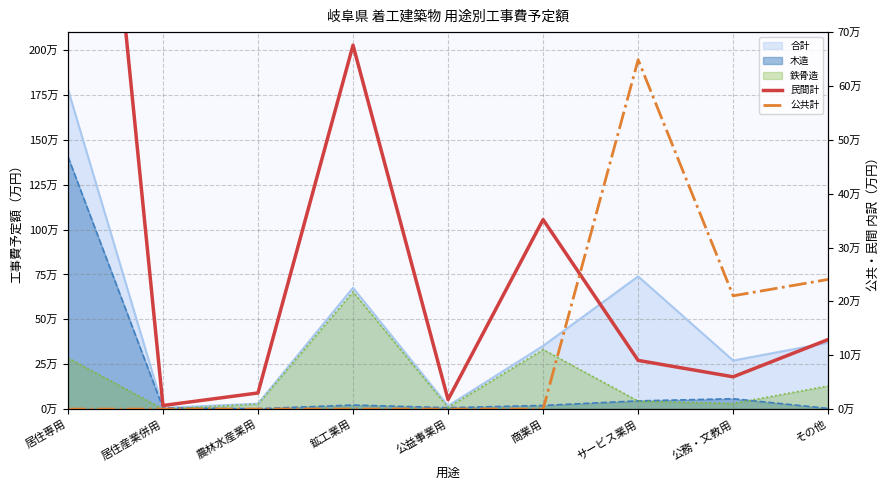

What is the maximum value for 公共計?

648700